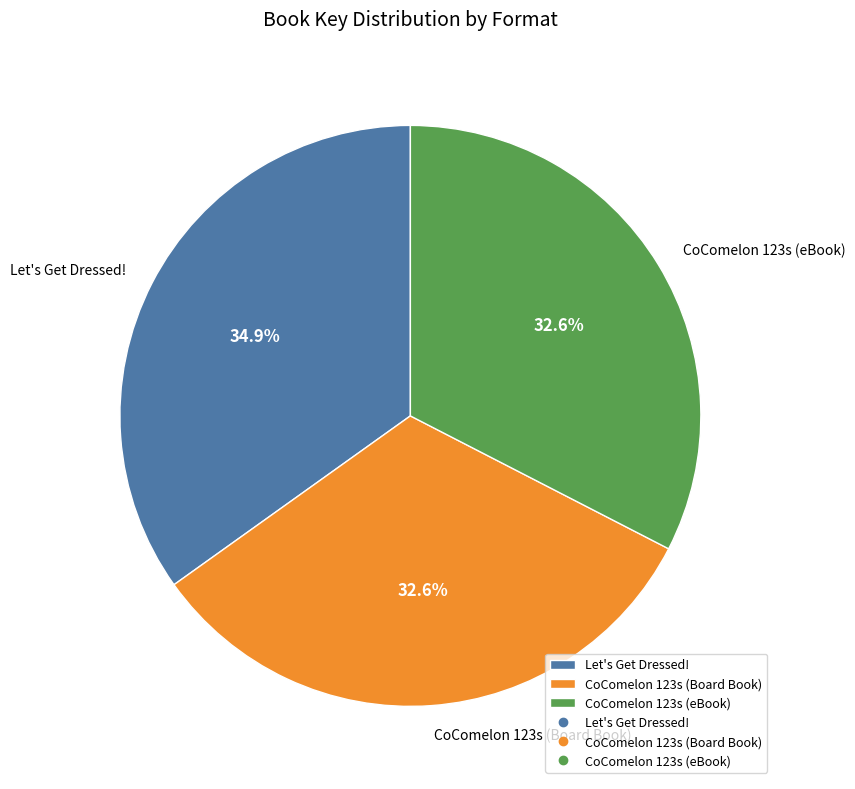

Which slice is the largest?

Let's Get Dressed!